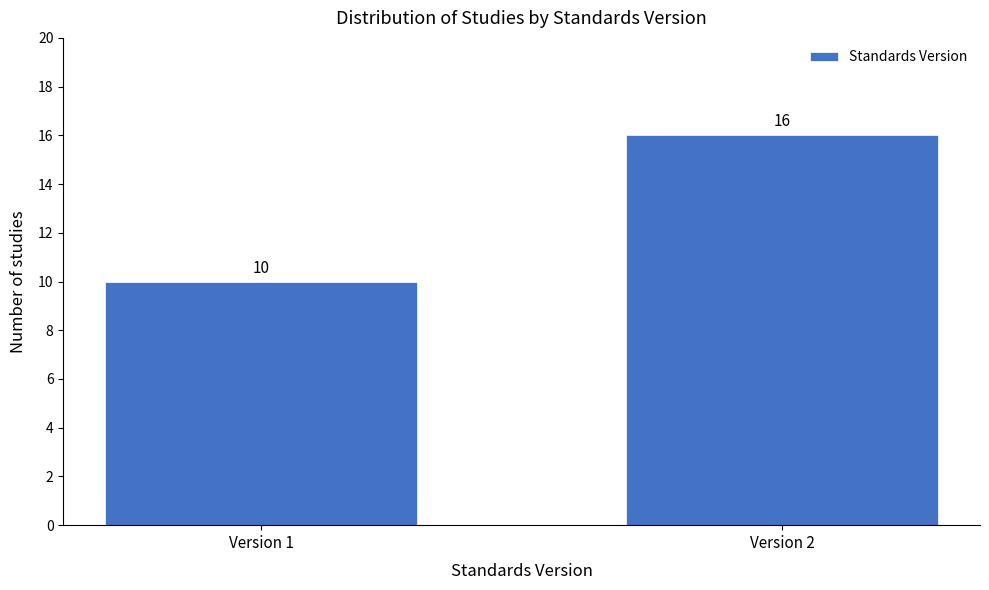

Reading right to left, transcribe all the data shown in this chart.

16	10